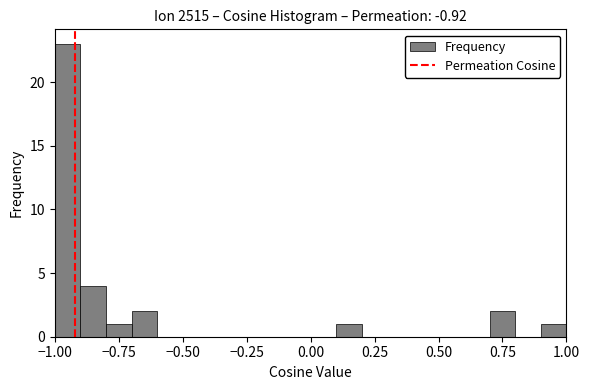

Read against the x-axis, roughly where is the centre of the tallest bar?

-0.95